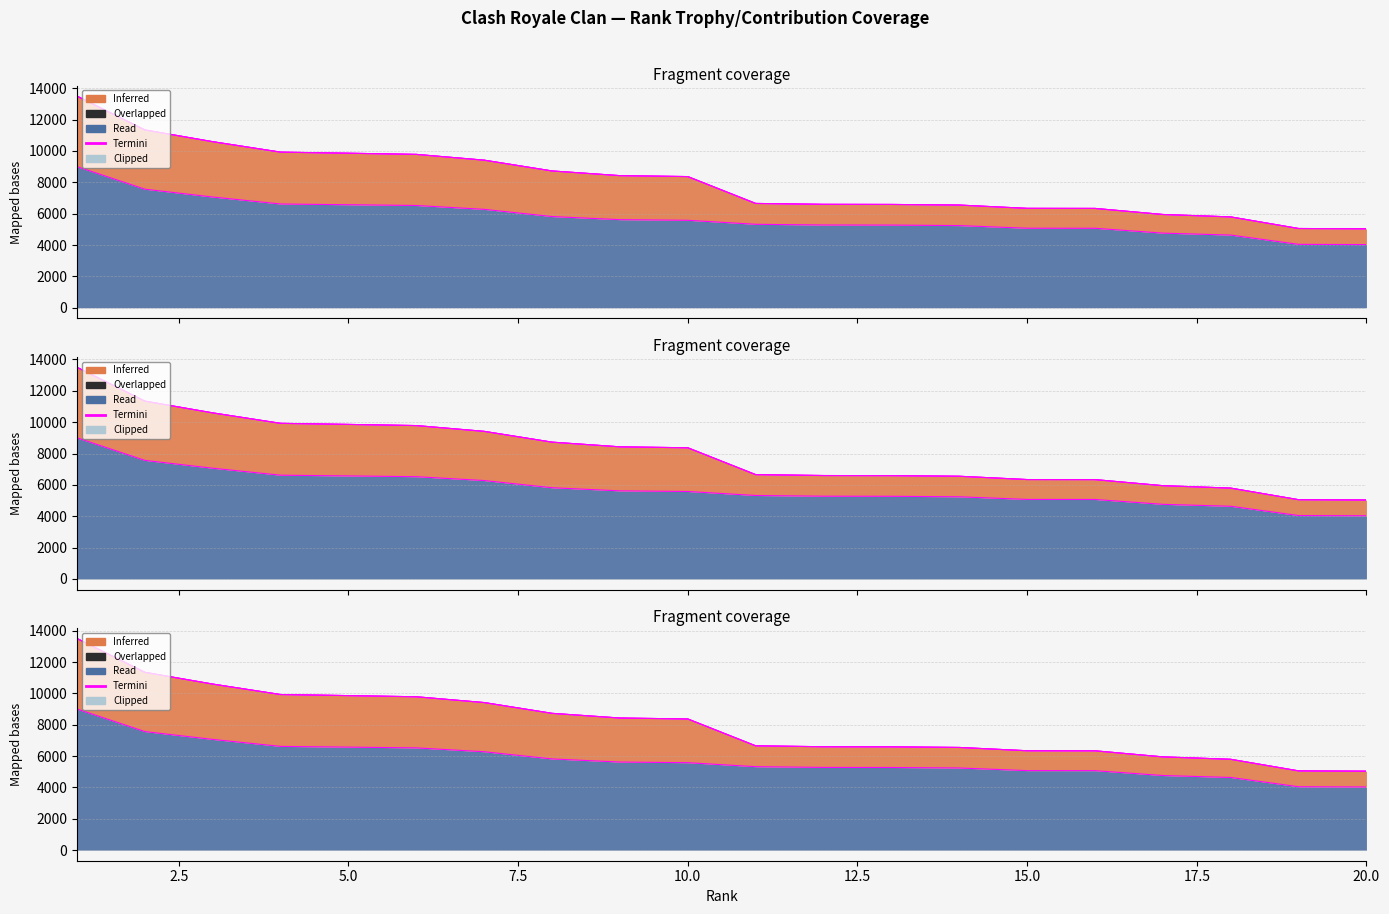

What is the difference between the second highest and minimum values?

3533